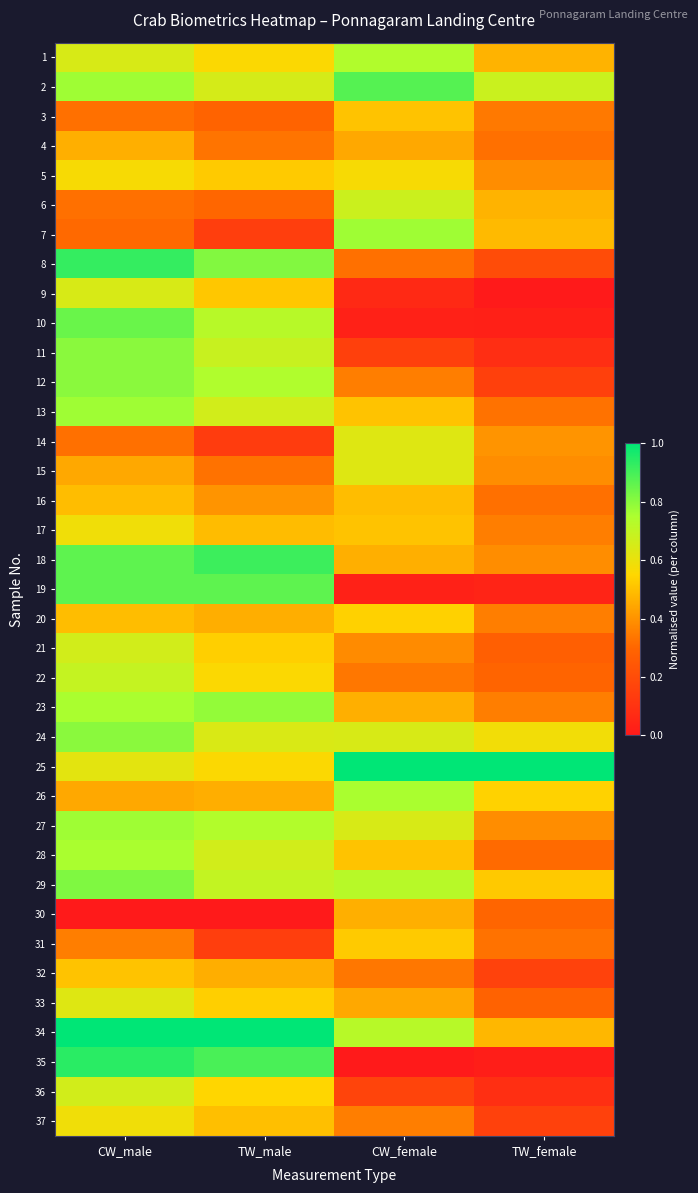

Reading left to right, extract all data points from this chart.

1: CW_male=0.6	TW_male=0.6	CW_female=0.7	TW_female=0.5
2: CW_male=0.8	TW_male=0.7	CW_female=0.9	TW_female=0.7
3: CW_male=0.3	TW_male=0.3	CW_female=0.5	TW_female=0.3
4: CW_male=0.5	TW_male=0.3	CW_female=0.4	TW_female=0.3
5: CW_male=0.6	TW_male=0.5	CW_female=0.6	TW_female=0.4
6: CW_male=0.3	TW_male=0.3	CW_female=0.7	TW_female=0.5
7: CW_male=0.3	TW_male=0.1	CW_female=0.8	TW_female=0.5
8: CW_male=0.9	TW_male=0.8	CW_female=0.3	TW_female=0.2
9: CW_male=0.6	TW_male=0.5	CW_female=0.1	TW_female=0.0
10: CW_male=0.8	TW_male=0.7	CW_female=0.0	TW_female=0.0
11: CW_male=0.8	TW_male=0.7	CW_female=0.2	TW_female=0.1
12: CW_male=0.8	TW_male=0.7	CW_female=0.4	TW_female=0.2
13: CW_male=0.8	TW_male=0.7	CW_female=0.5	TW_female=0.3
14: CW_male=0.3	TW_male=0.1	CW_female=0.6	TW_female=0.4
15: CW_male=0.4	TW_male=0.3	CW_female=0.6	TW_female=0.4
16: CW_male=0.5	TW_male=0.4	CW_female=0.5	TW_female=0.3
17: CW_male=0.6	TW_male=0.5	CW_female=0.5	TW_female=0.4
18: CW_male=0.9	TW_male=0.9	CW_female=0.5	TW_female=0.4
19: CW_male=0.9	TW_male=0.9	CW_female=0.0	TW_female=0.0
20: CW_male=0.5	TW_male=0.5	CW_female=0.5	TW_female=0.4
21: CW_male=0.7	TW_male=0.5	CW_female=0.4	TW_female=0.3
22: CW_male=0.7	TW_male=0.6	CW_female=0.3	TW_female=0.3
23: CW_male=0.8	TW_male=0.8	CW_female=0.5	TW_female=0.4
24: CW_male=0.8	TW_male=0.6	CW_female=0.6	TW_female=0.6
25: CW_male=0.6	TW_male=0.6	CW_female=1.0	TW_female=1.0
26: CW_male=0.4	TW_male=0.5	CW_female=0.8	TW_female=0.5
27: CW_male=0.8	TW_male=0.7	CW_female=0.6	TW_female=0.4
28: CW_male=0.8	TW_male=0.7	CW_female=0.5	TW_female=0.3
29: CW_male=0.8	TW_male=0.7	CW_female=0.7	TW_female=0.5
30: CW_male=0.0	TW_male=0.0	CW_female=0.5	TW_female=0.3
31: CW_male=0.4	TW_male=0.1	CW_female=0.5	TW_female=0.3
32: CW_male=0.5	TW_male=0.5	CW_female=0.3	TW_female=0.2
33: CW_male=0.6	TW_male=0.5	CW_female=0.4	TW_female=0.3
34: CW_male=1.0	TW_male=1.0	CW_female=0.7	TW_female=0.5
35: CW_male=0.9	TW_male=0.9	CW_female=0.0	TW_female=0.0
36: CW_male=0.7	TW_male=0.5	CW_female=0.2	TW_female=0.1
37: CW_male=0.6	TW_male=0.5	CW_female=0.4	TW_female=0.2